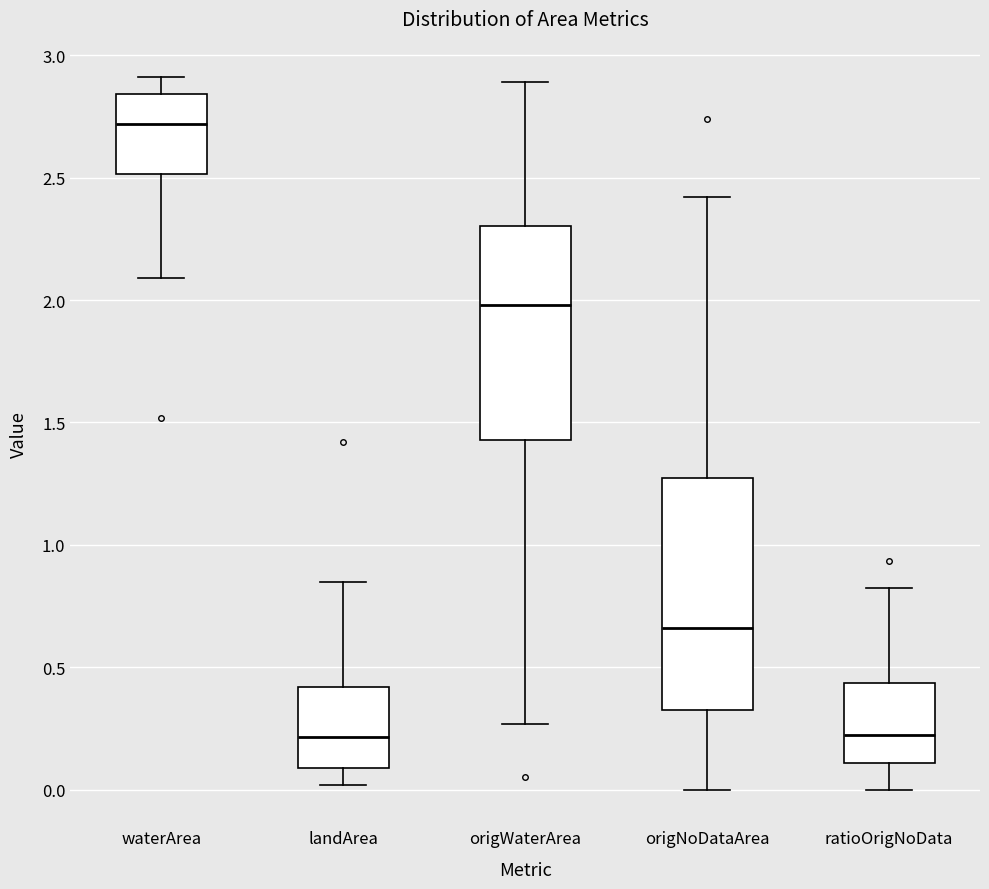

Where does the median line of the box for waterArea sit on the y-axis? The values are not printed on the chart, so give them approximately, as read against the axis.

2.70